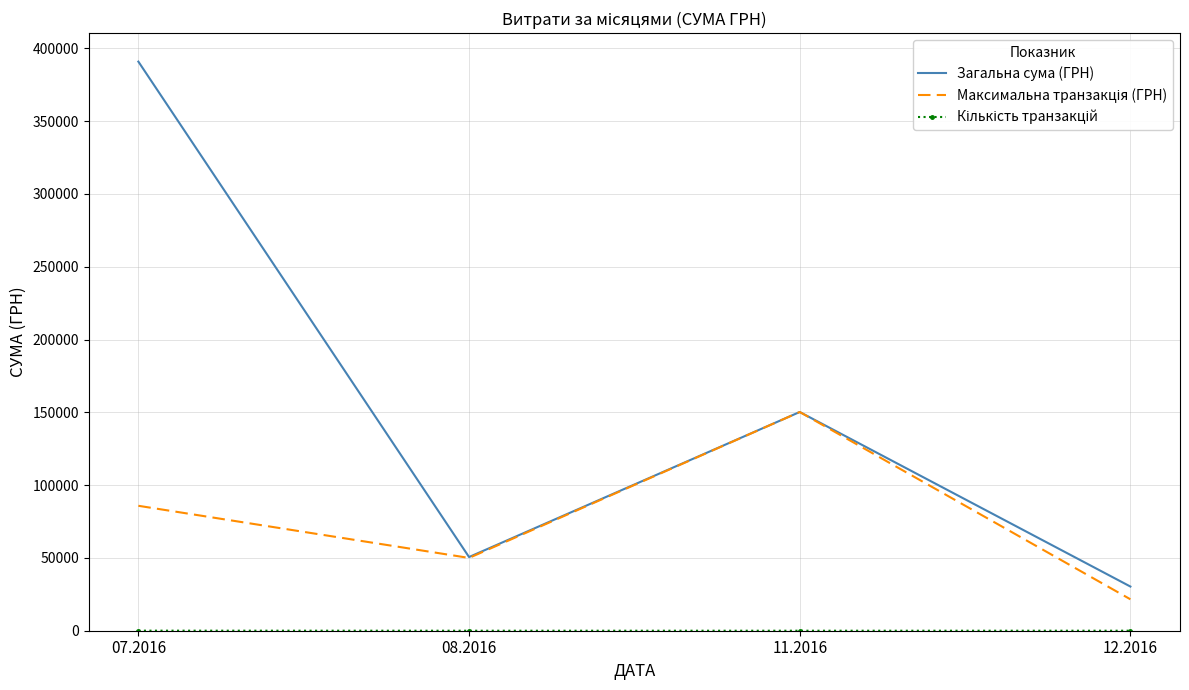

Which category has the highest value across all series?

07.2016